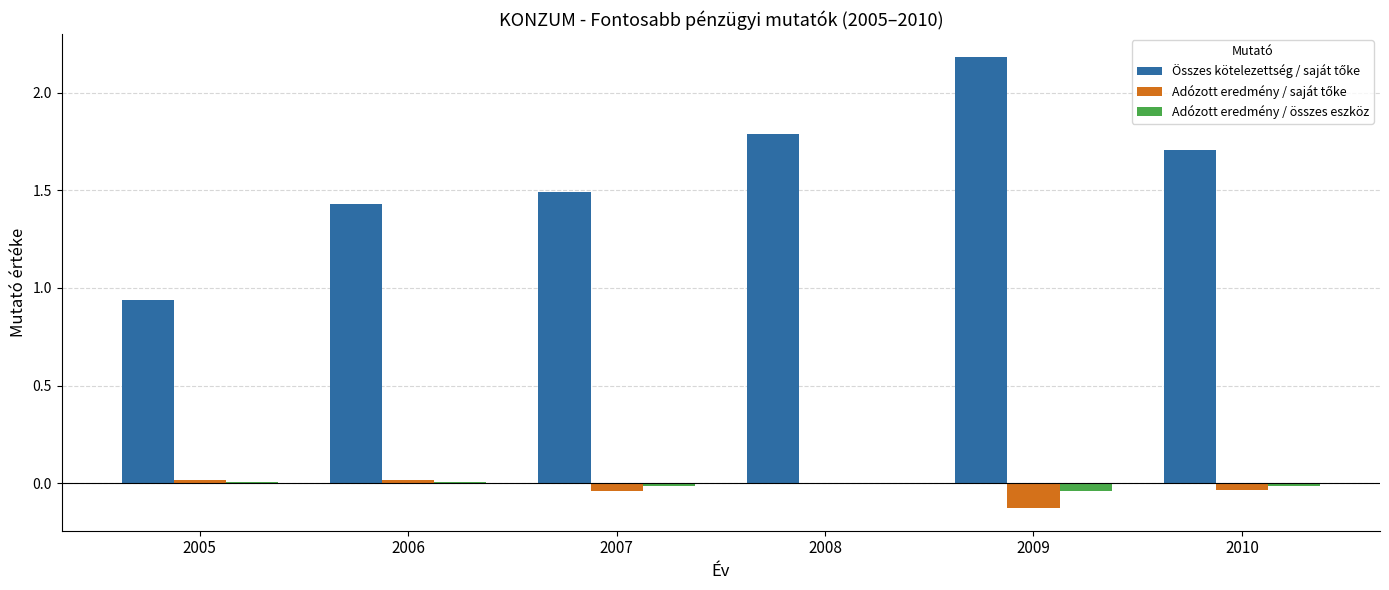

At which category is the sum across all series the highest?

2009